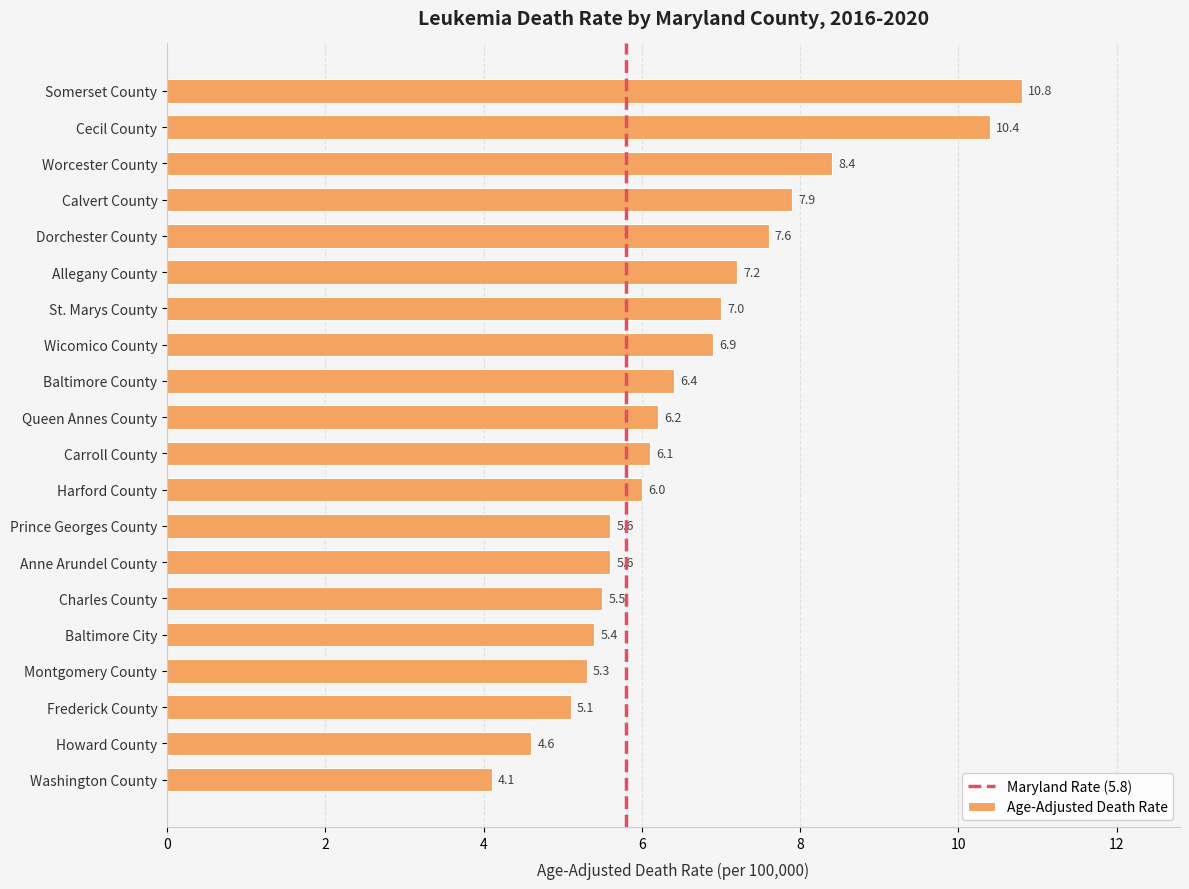

How many data points does each series have?

20